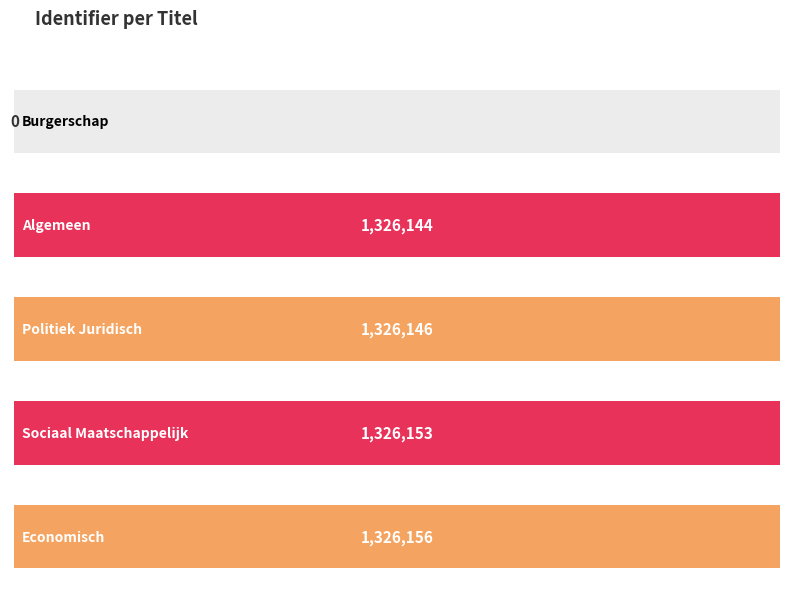

How many data points are above 1326146?

2